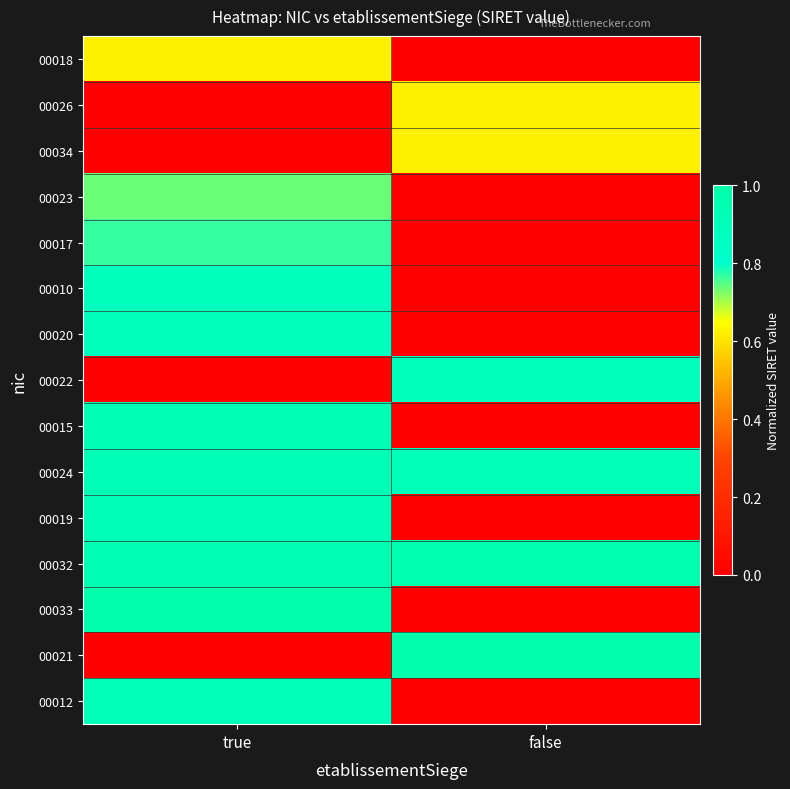

How many distinct data groups are displayed?

15